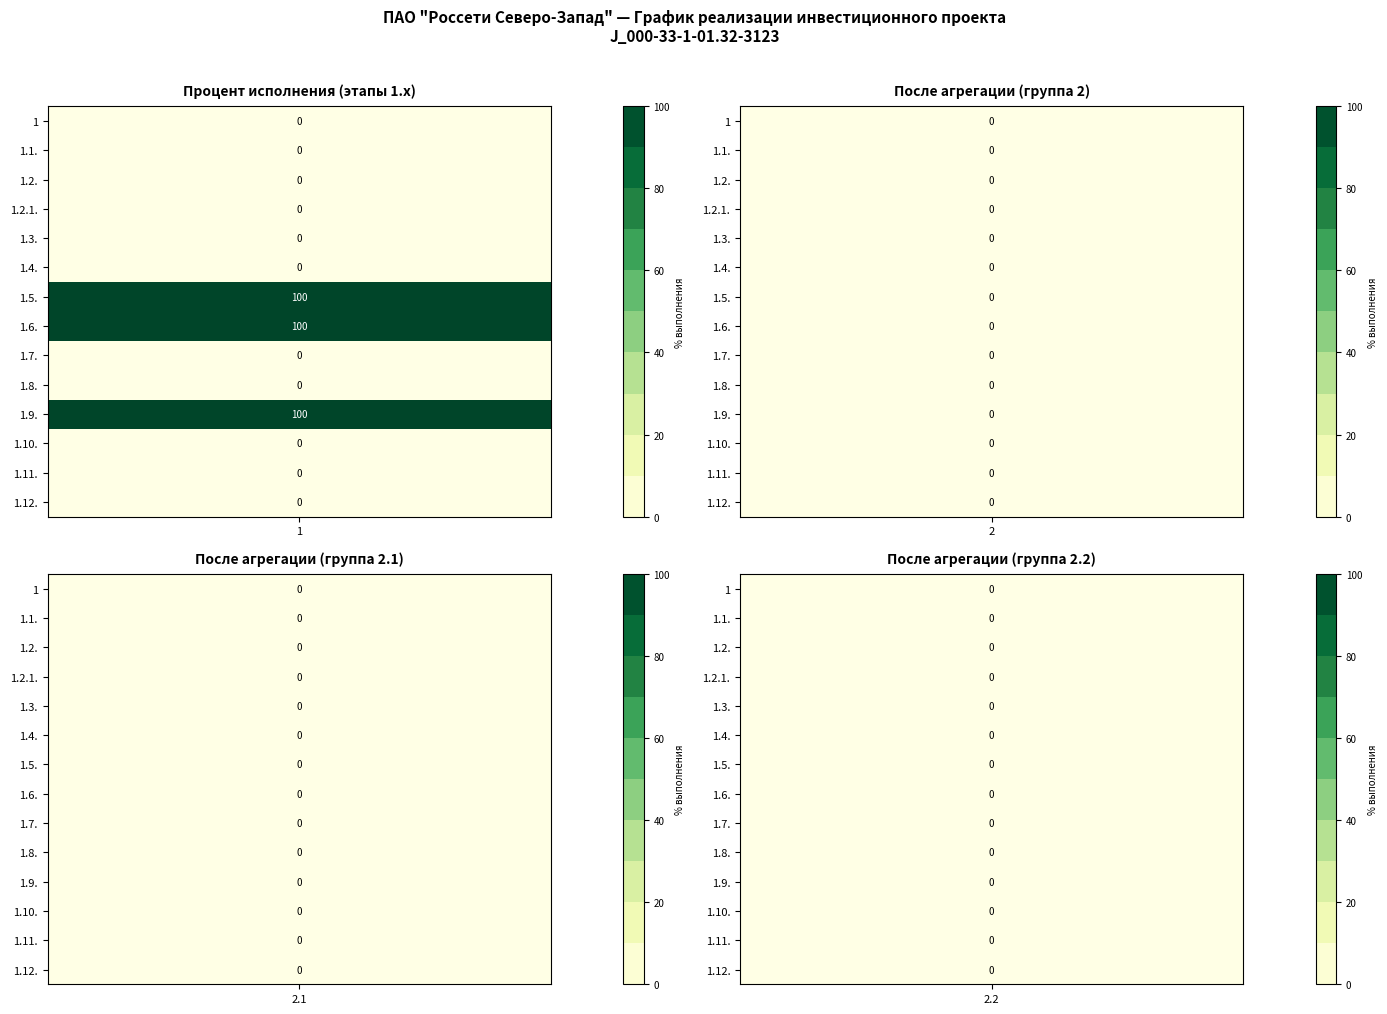

Which series has the largest range (max minus min)?

1